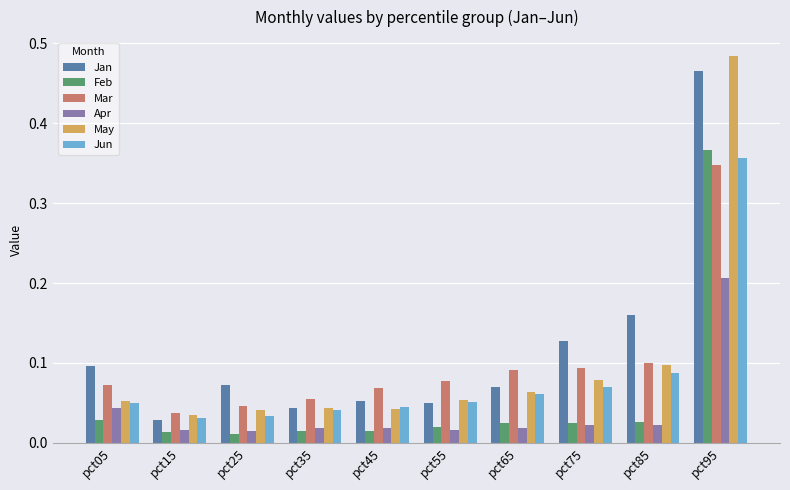

At which category is the sum across all series the highest?

pct95